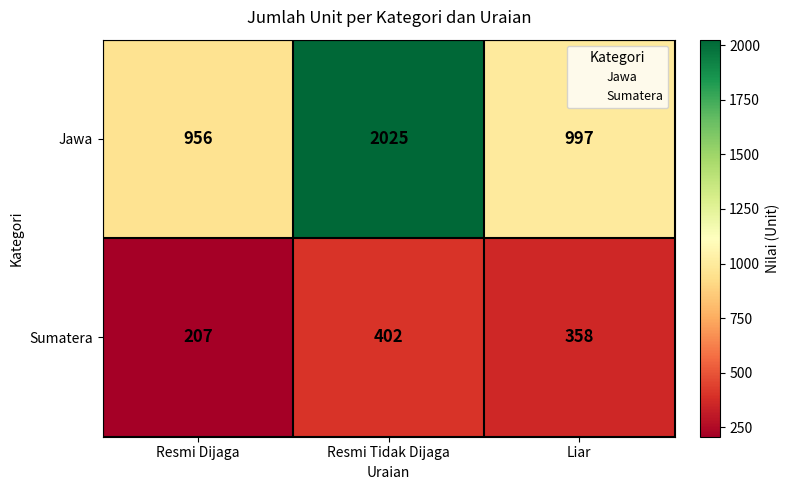

Which category has the highest value across all series?

Resmi Tidak Dijaga